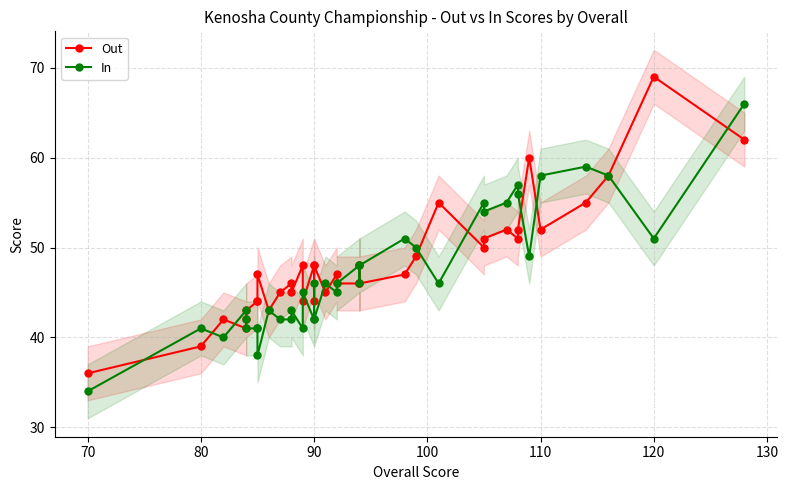

After their last crossing, which series has the higher values: Out or In?

In